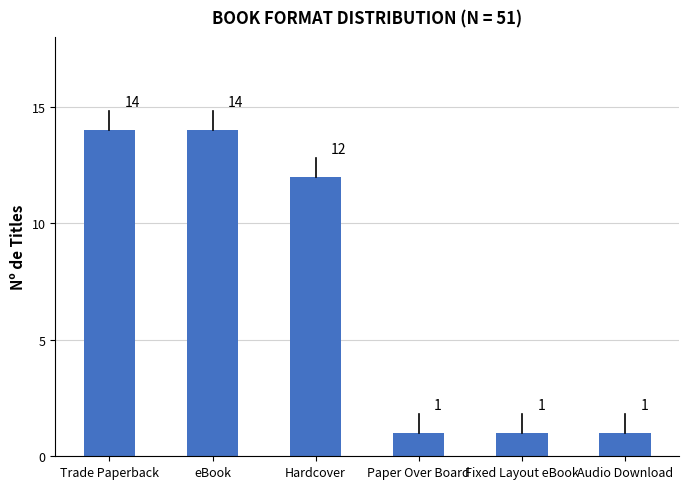

What is the greatest value displayed?

14